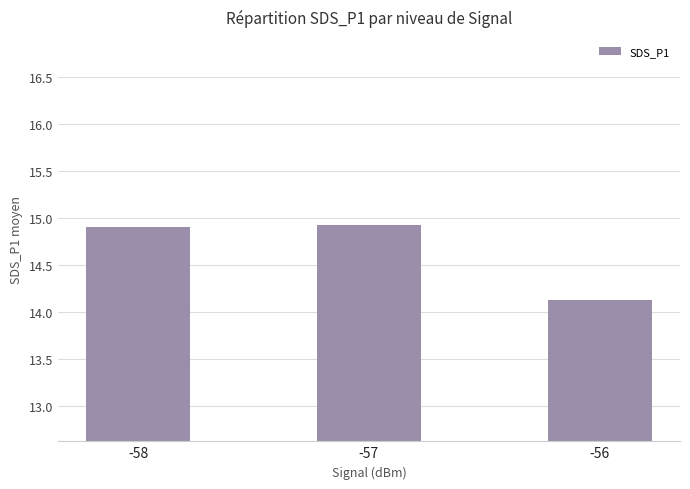

Reading right to left, list all the values displayed in this chart.

-56=14.1	-57=14.9	-58=14.9